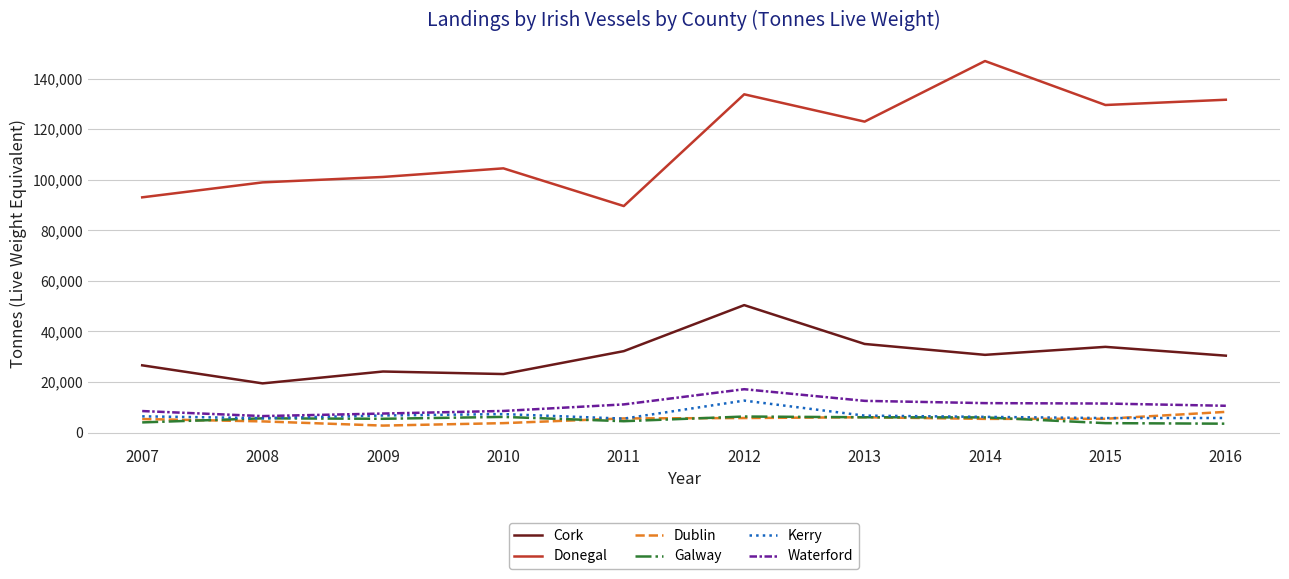

What is the lowest value of the Cork series?

19440